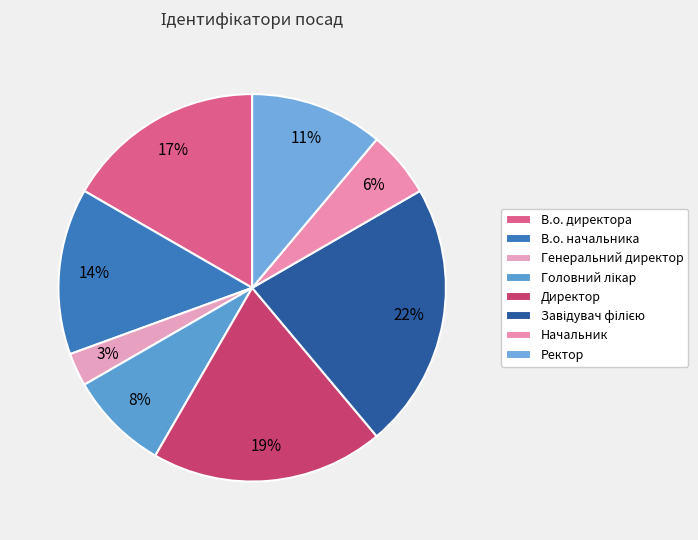

Count the number of slices in the pie.

8